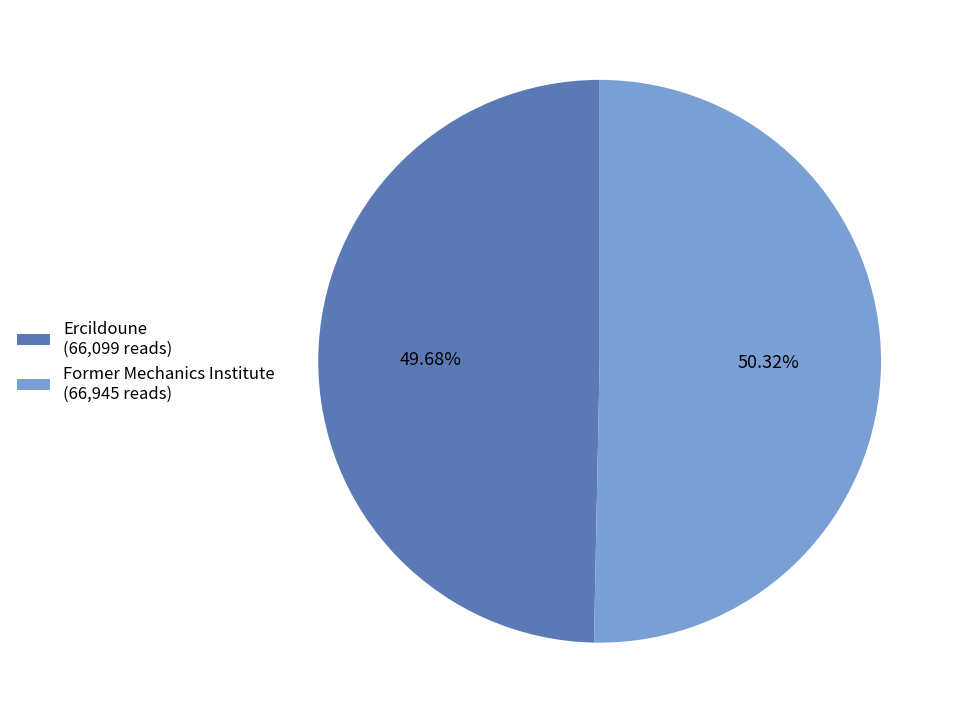

To the nearest percent, what portion does Ercildoune represent?

50%